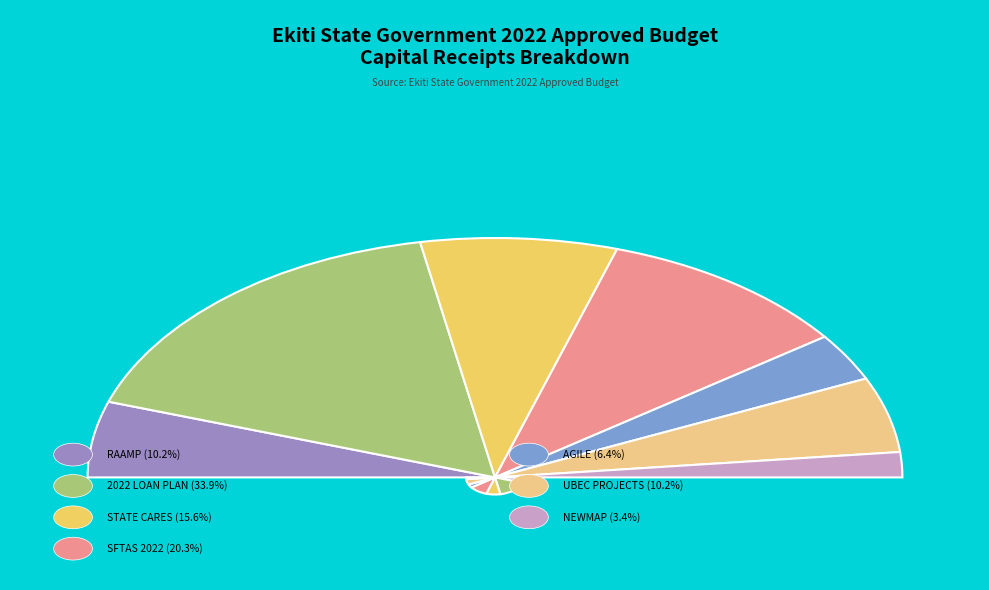

To the nearest percent, what percentage of the pie is STATE CARES?

16%